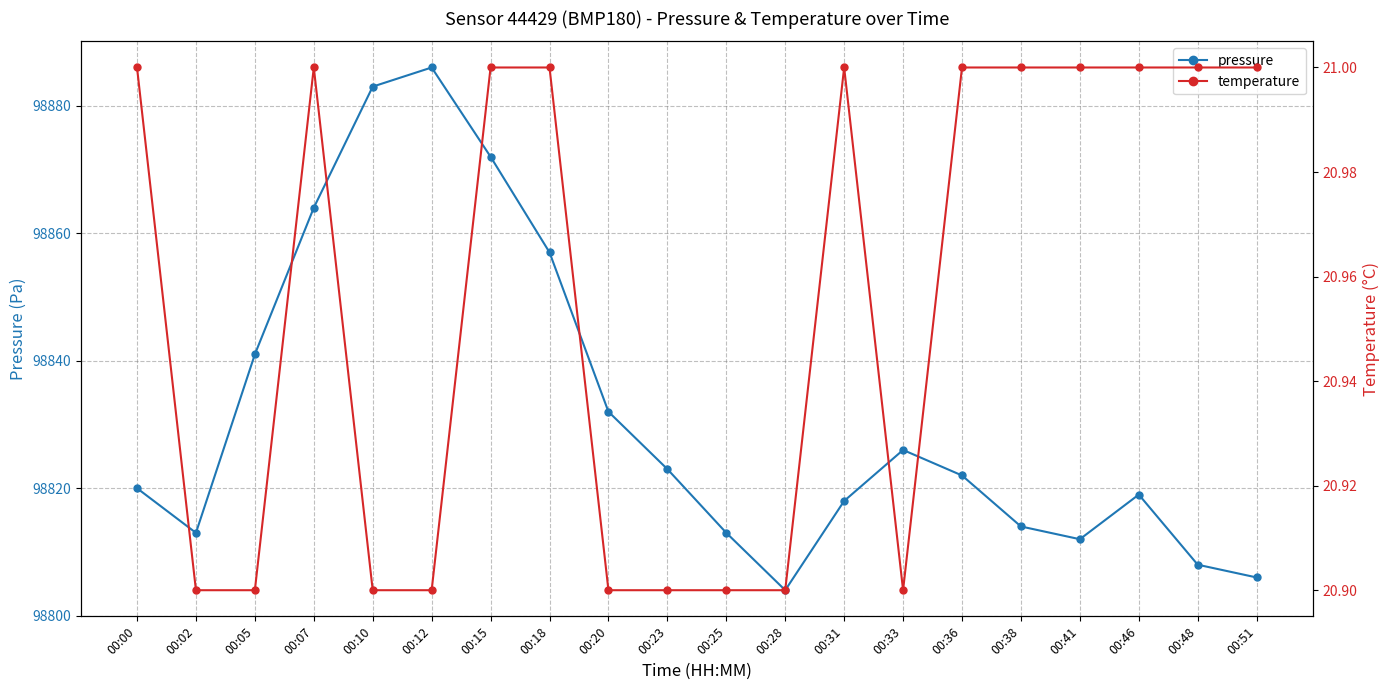

Does the chart have visible grid lines?

Yes